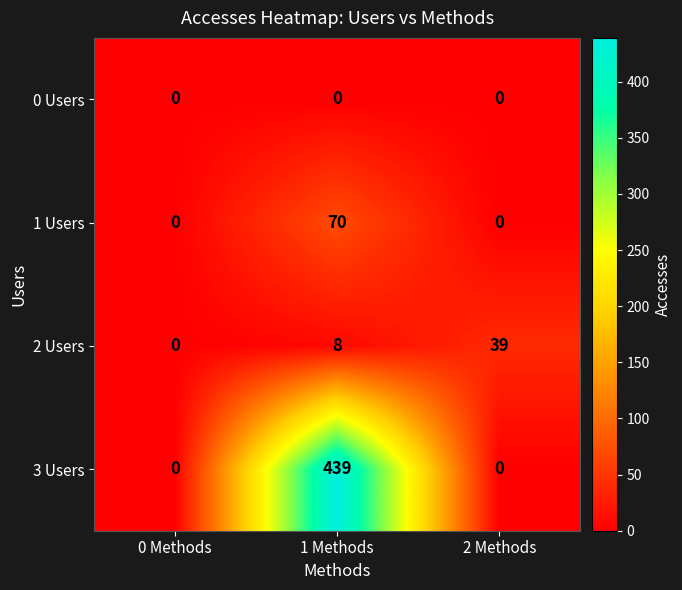

At which label does 2 Users reach its minimum?

0 Methods